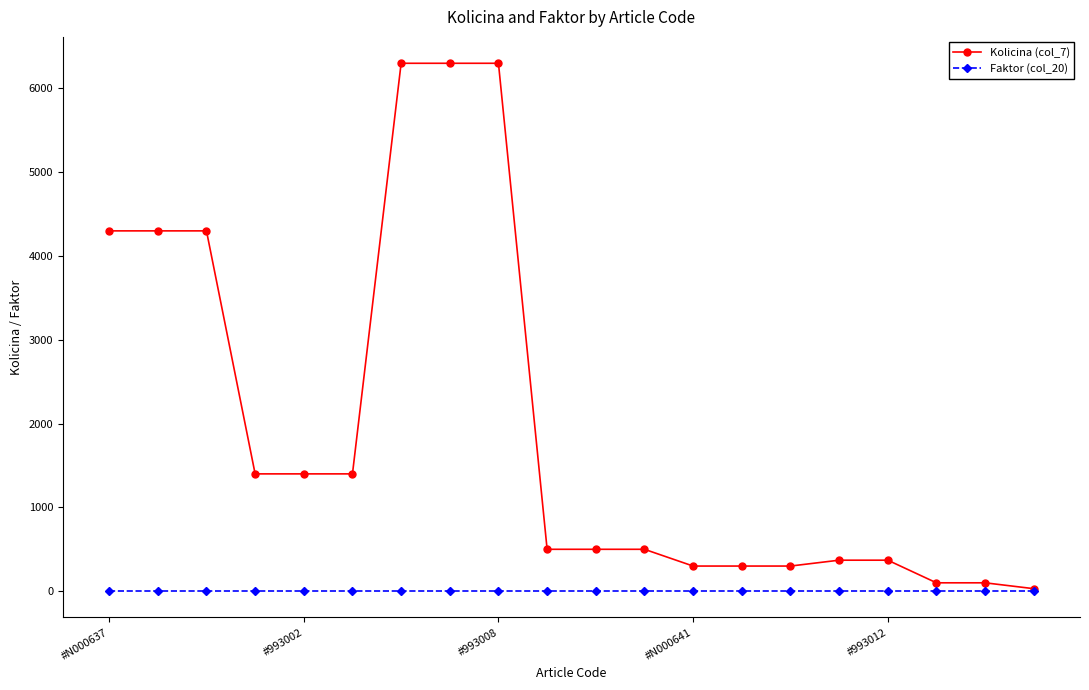

Which series has the largest total across all categories?

Kolicina (col_7)